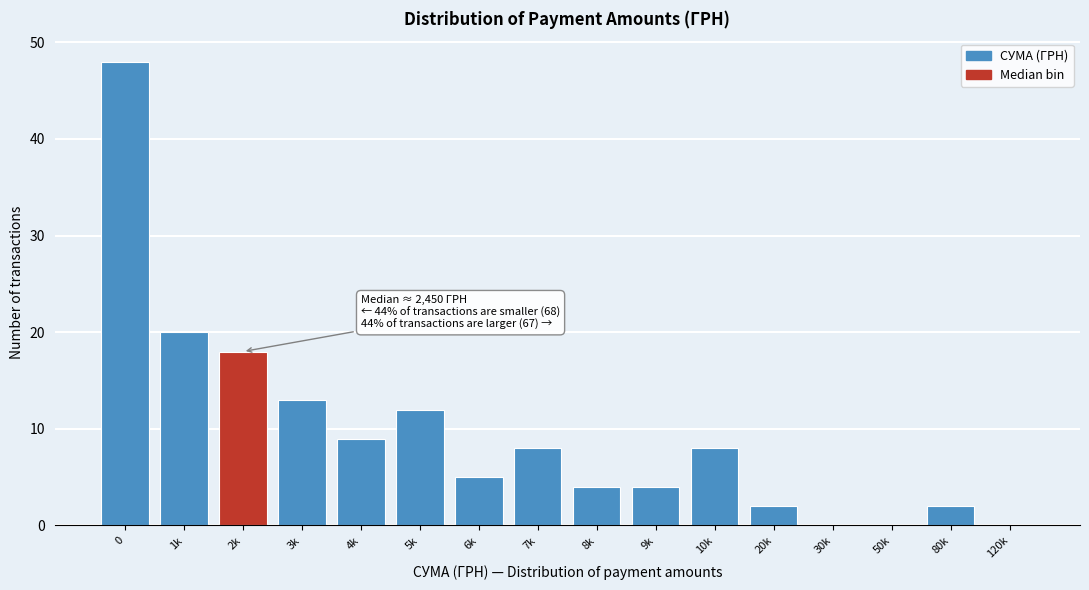

Reading right to left, list all the values displayed in this chart.

120k=0	80k=2	50k=0	30k=0	20k=2	10k=8	9k=4	8k=4	7k=8	6k=5	5k=12	4k=9	3k=13	2k=18	1k=20	0=48